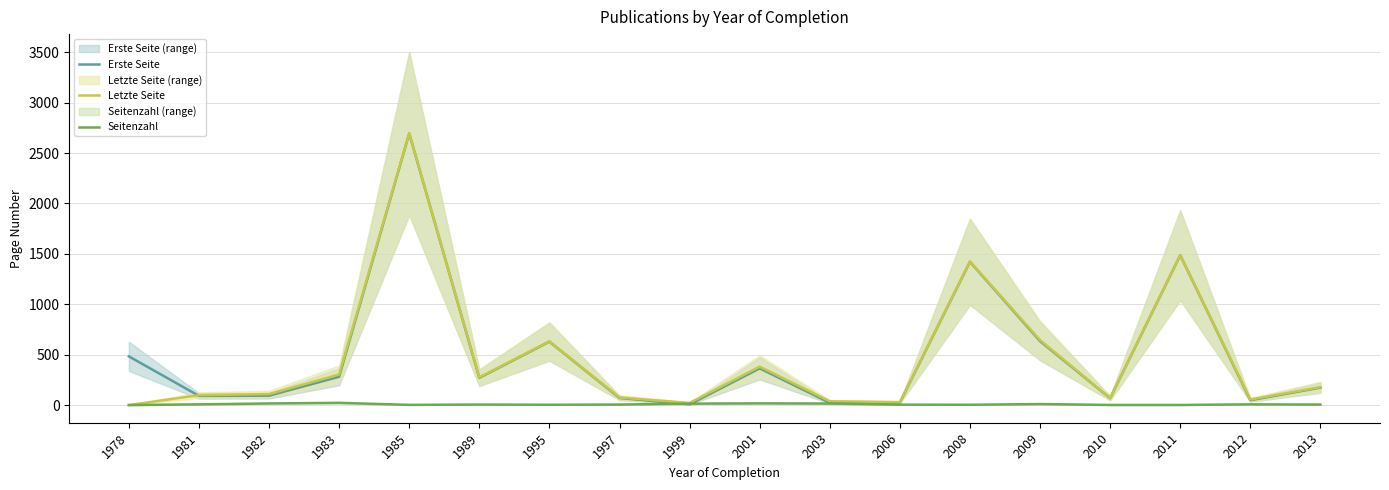

How many data points in Erste Seite are less than 270?

9